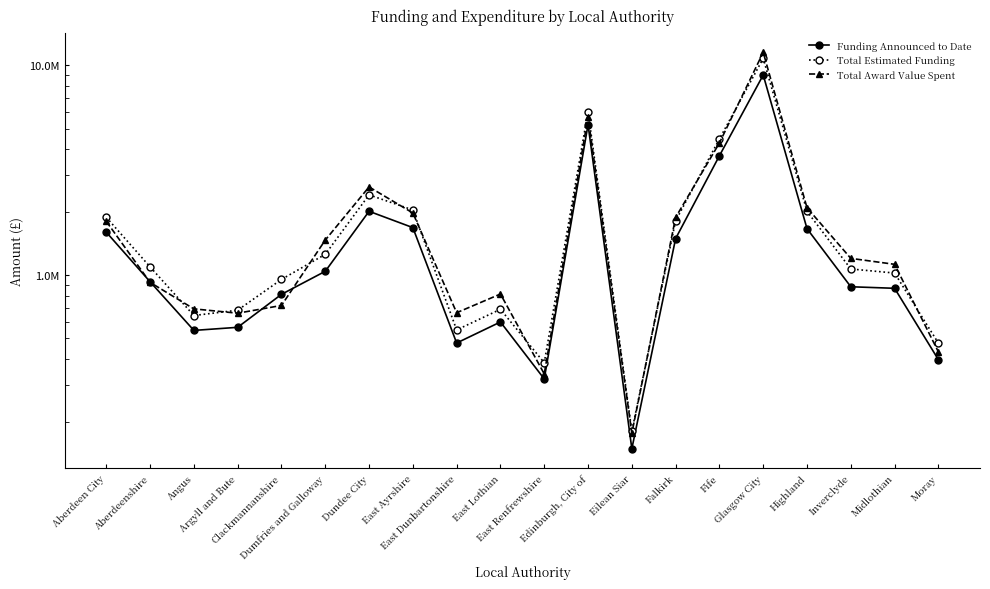

What is the average value of the Total Award Value Spent series?

2057492